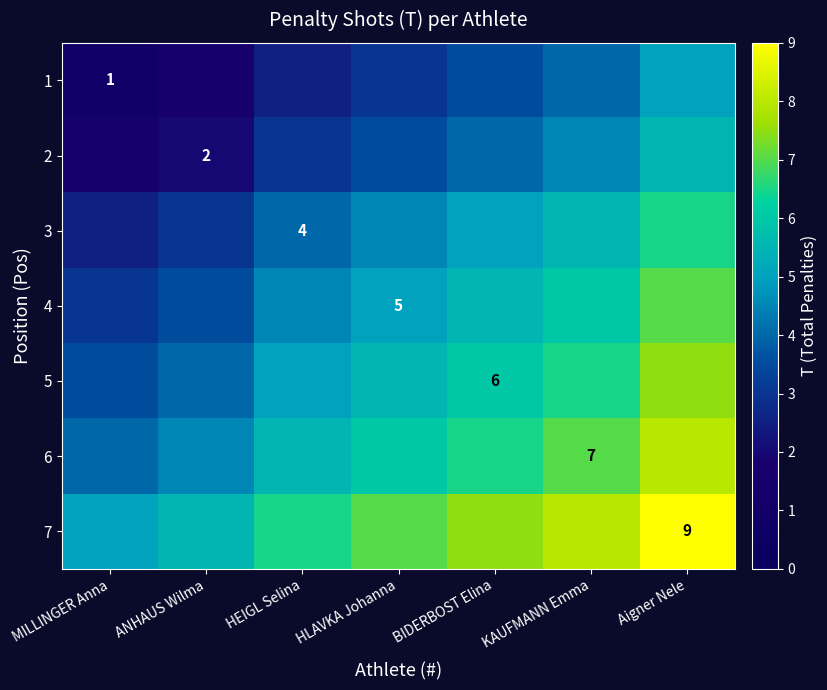

The value of 7 at Aigner Nele is 9.0. True or false?

True